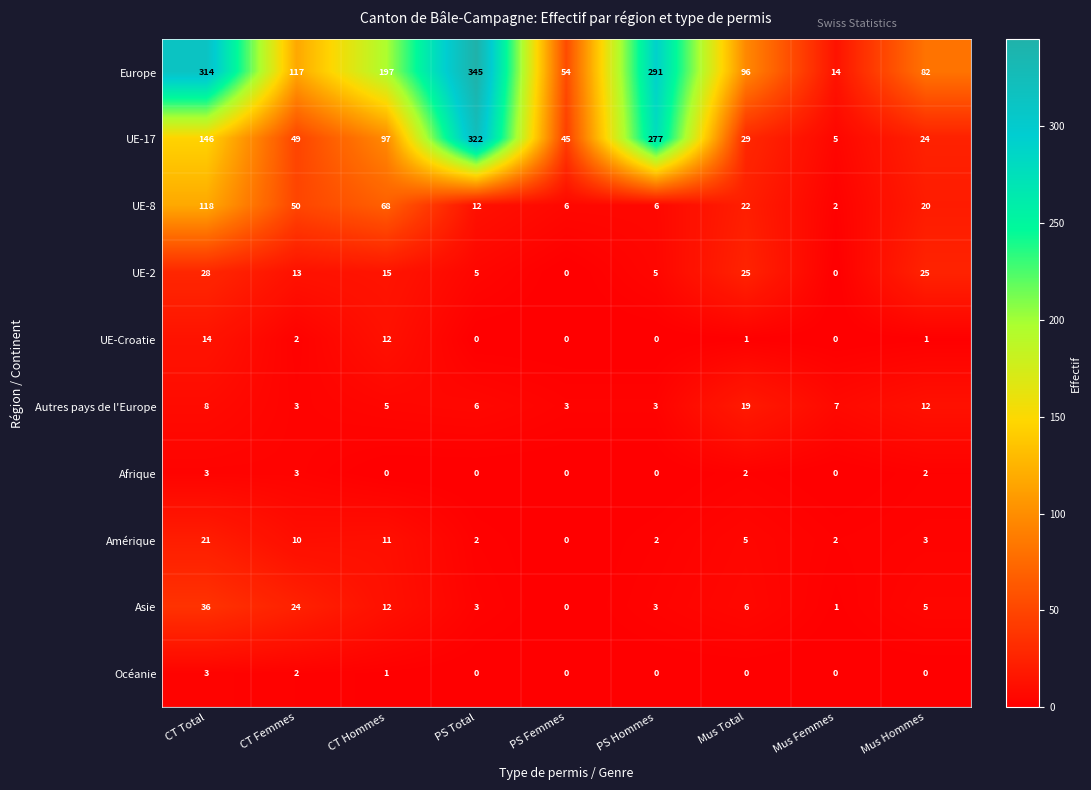

At which label does Autres pays de l'Europe first exceed 6?

CT Total